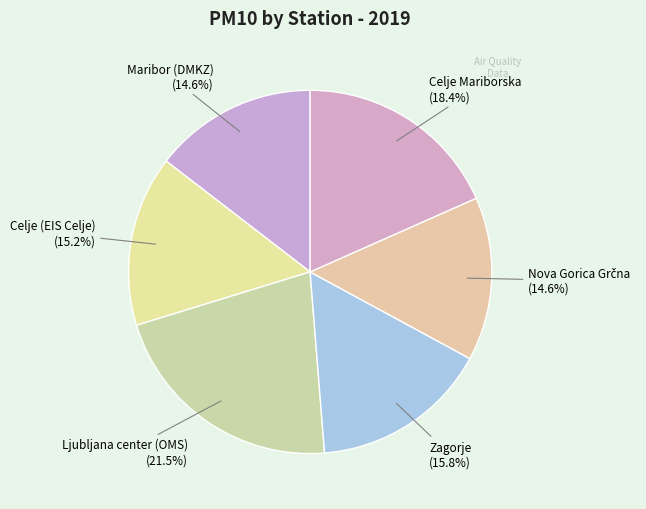

Count the number of slices in the pie.

6